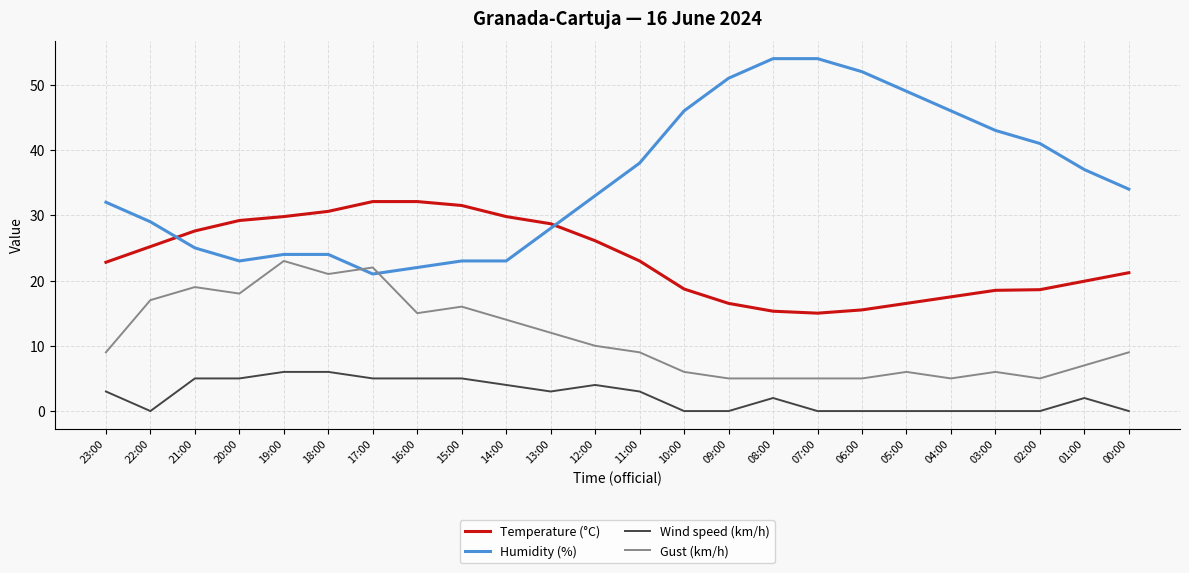

What is the difference between the Wind speed (km/h) values at 23:00 and 18:00?

3.0